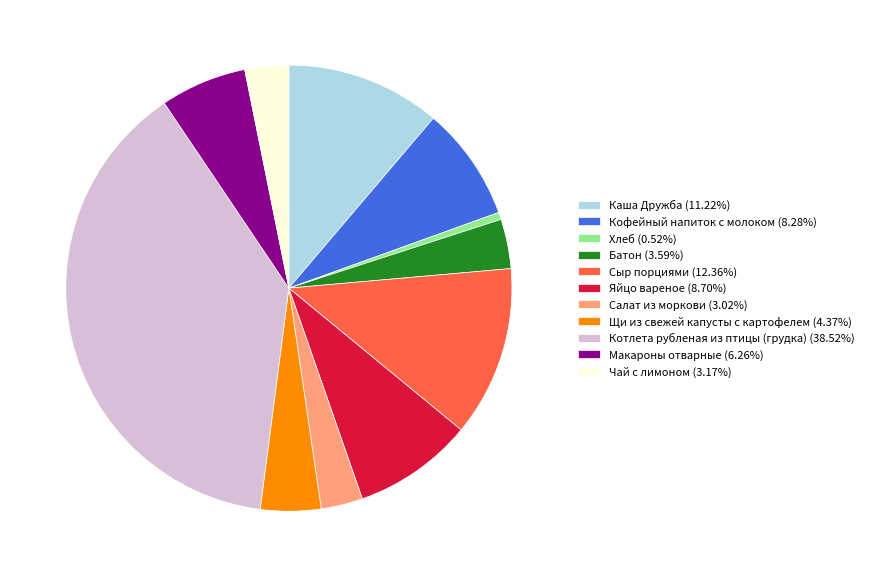

Does any single category account for the majority?

No